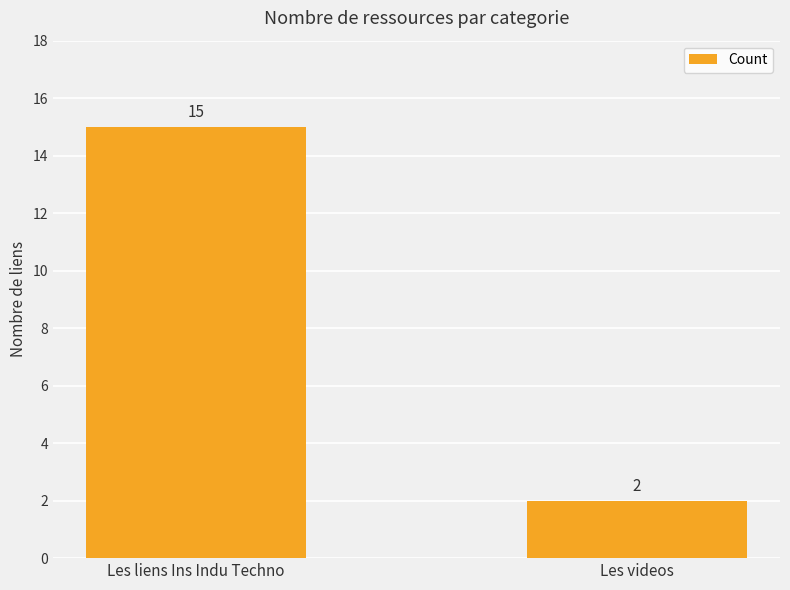

What is the label of the 1st bar from the right?

Les videos